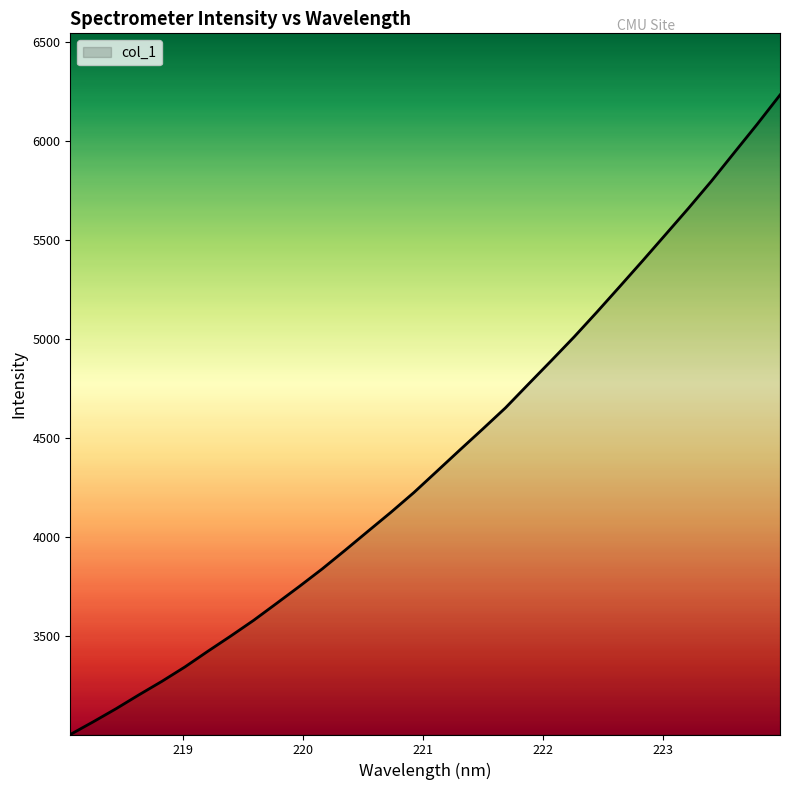

What is the minimum value shown in the chart?

3000.1